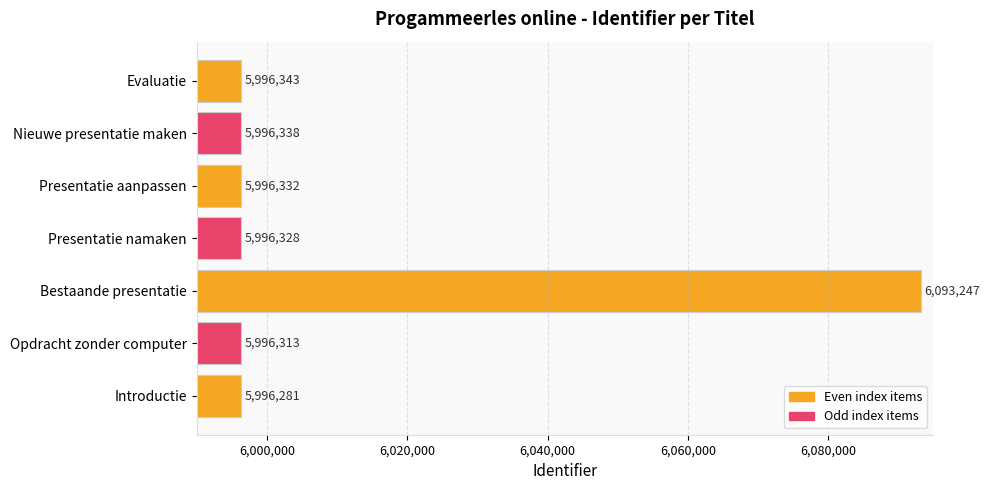

The chart shows a value of 5996338 at Nieuwe presentatie maken. True or false?

True